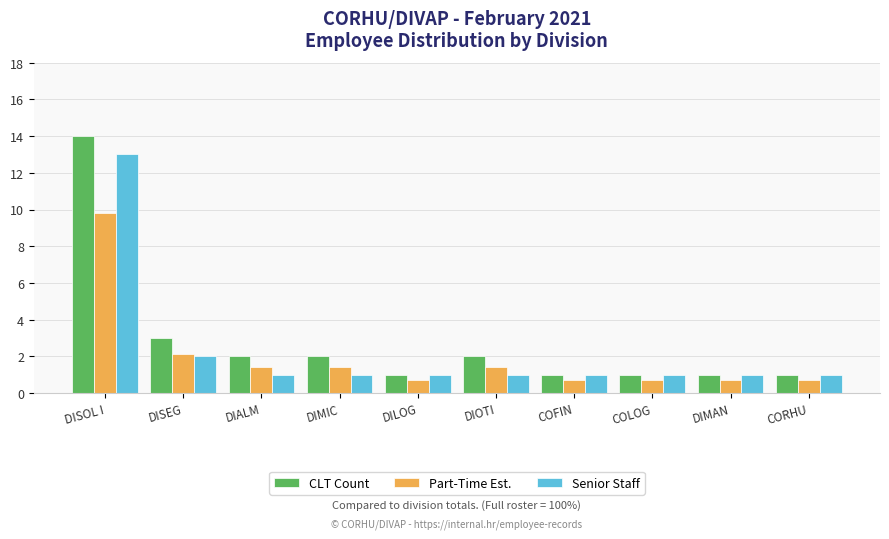

Does the chart contain stacked bars?

No